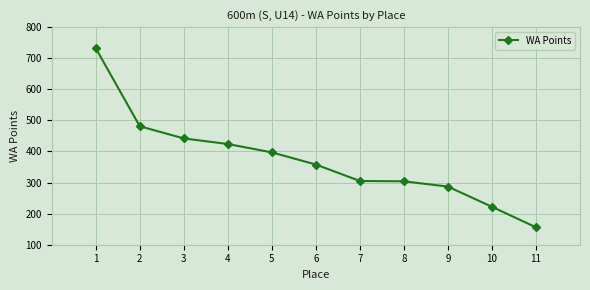

What is the ratio of the value at 2 to the value at 11?

3.1